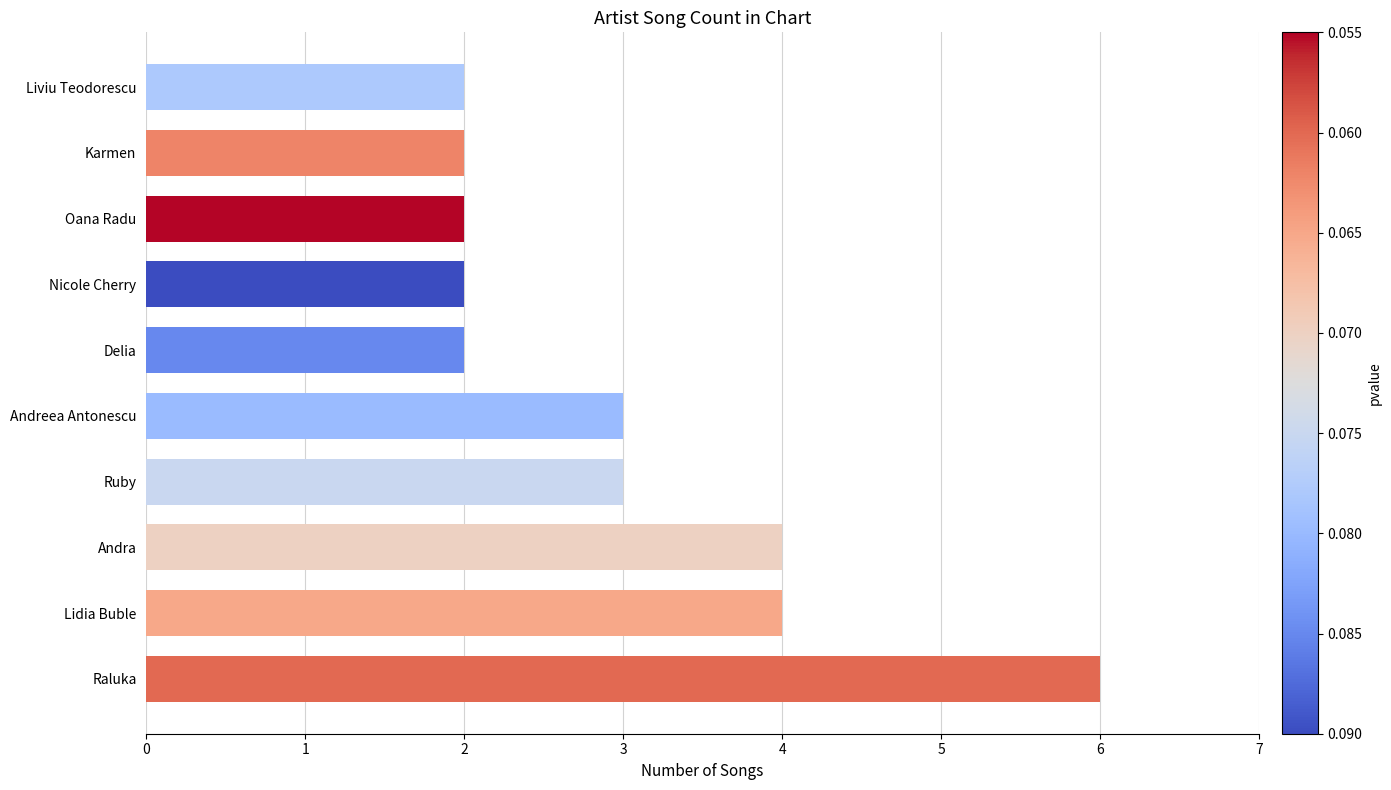

What is the approximate value at Raluka?

6